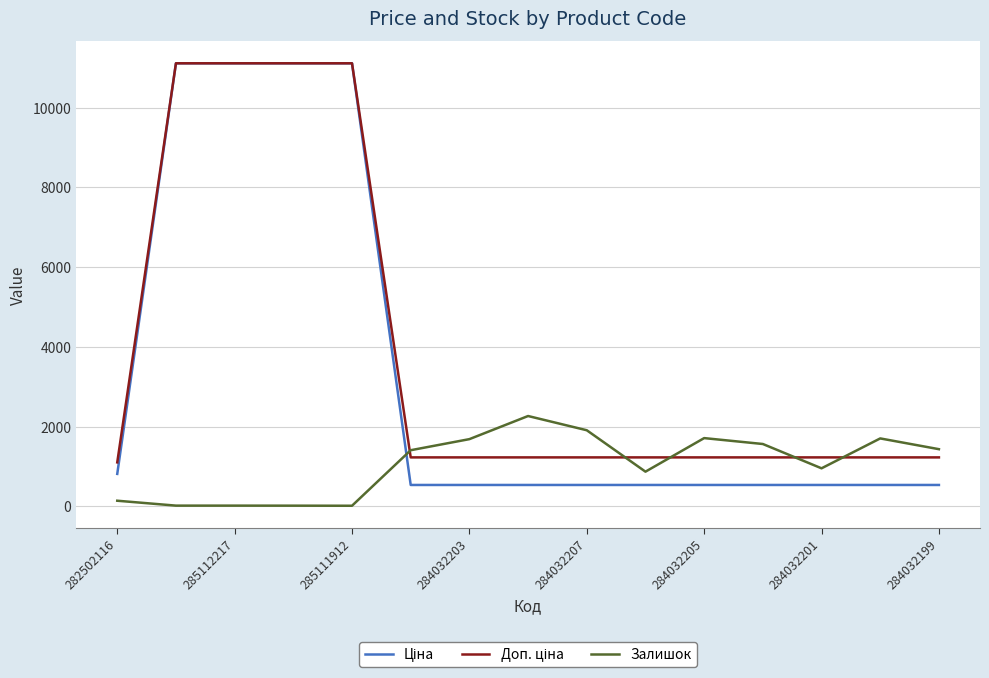

Is this an area chart (filled region under the line)?

No